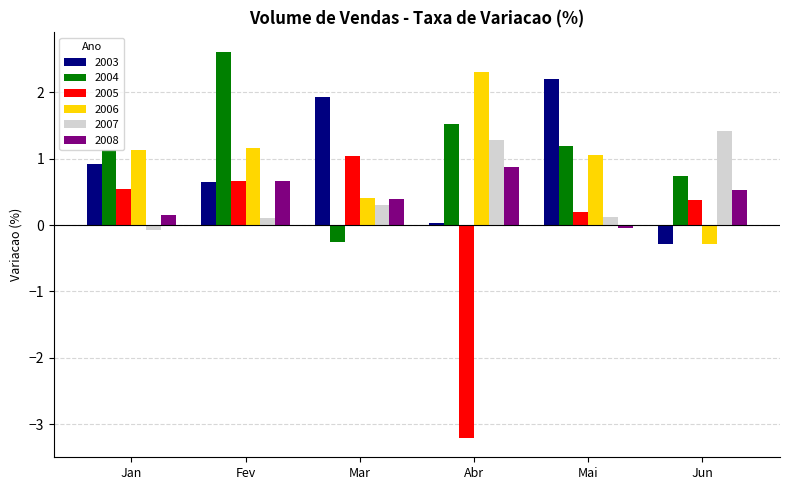

How many bars are there in total?

36